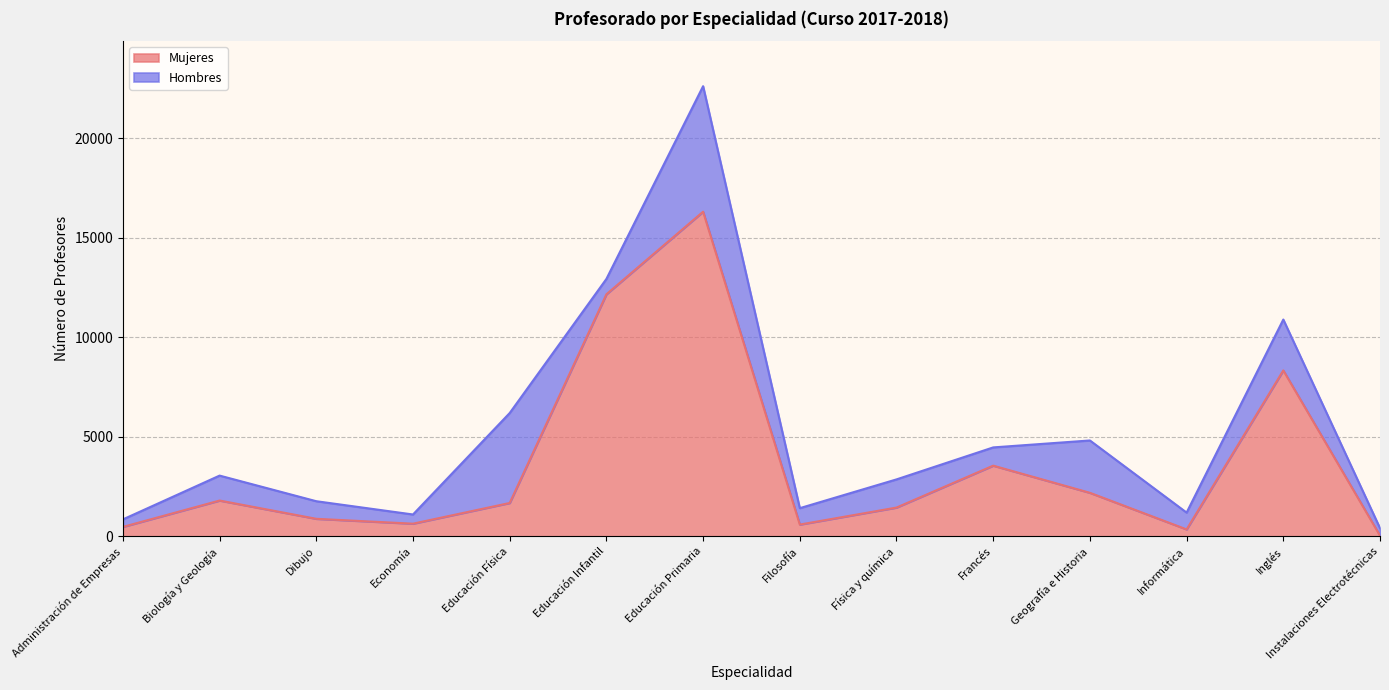

What is the value of the 2nd point from the left?

1800